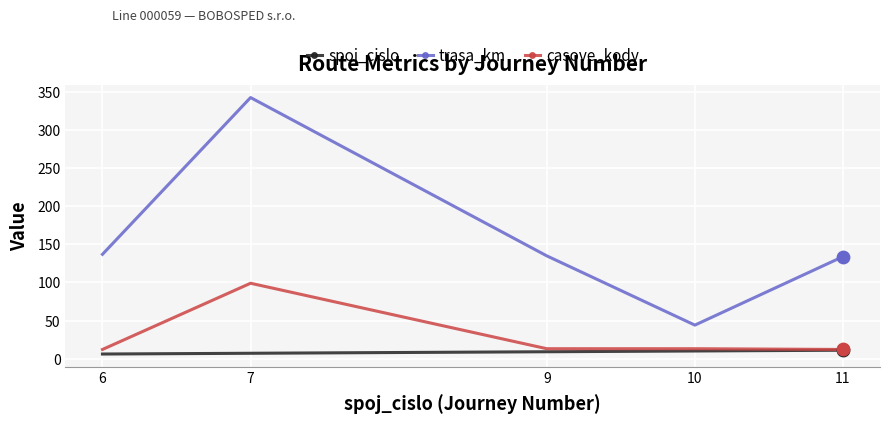

Which series has the largest total across all categories?

trasa_km